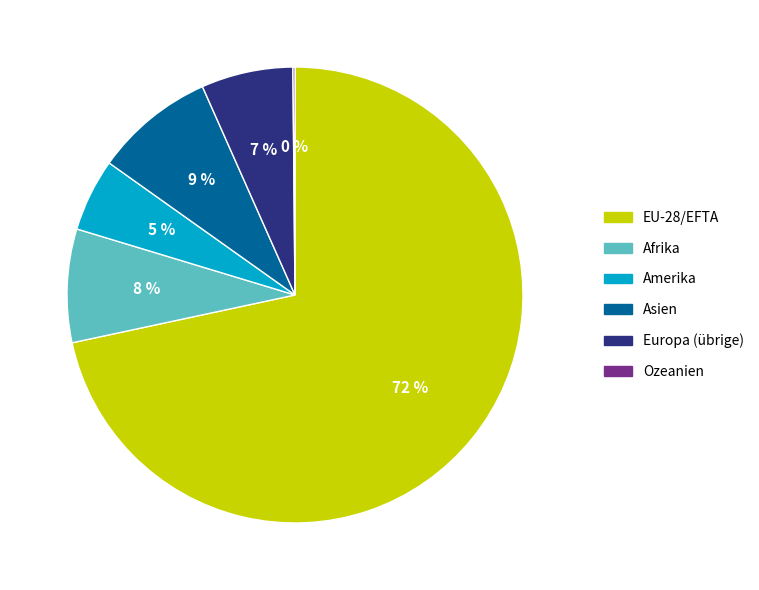

Which has a higher value, Europa (übrige) or Asien?

Asien